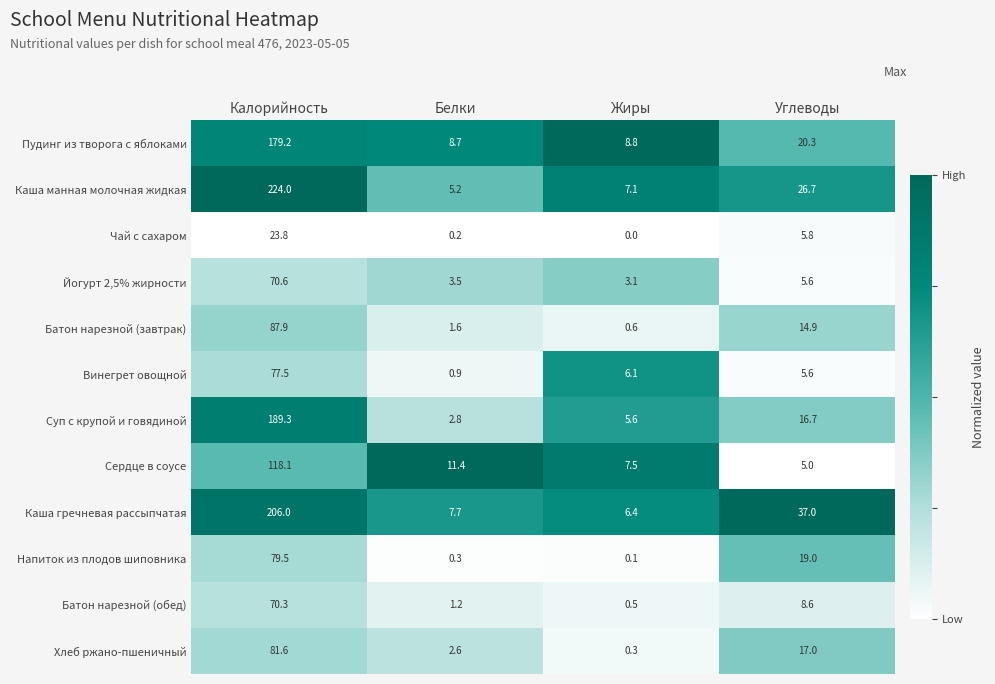

At how many categories does at least one series exceed 0?

4